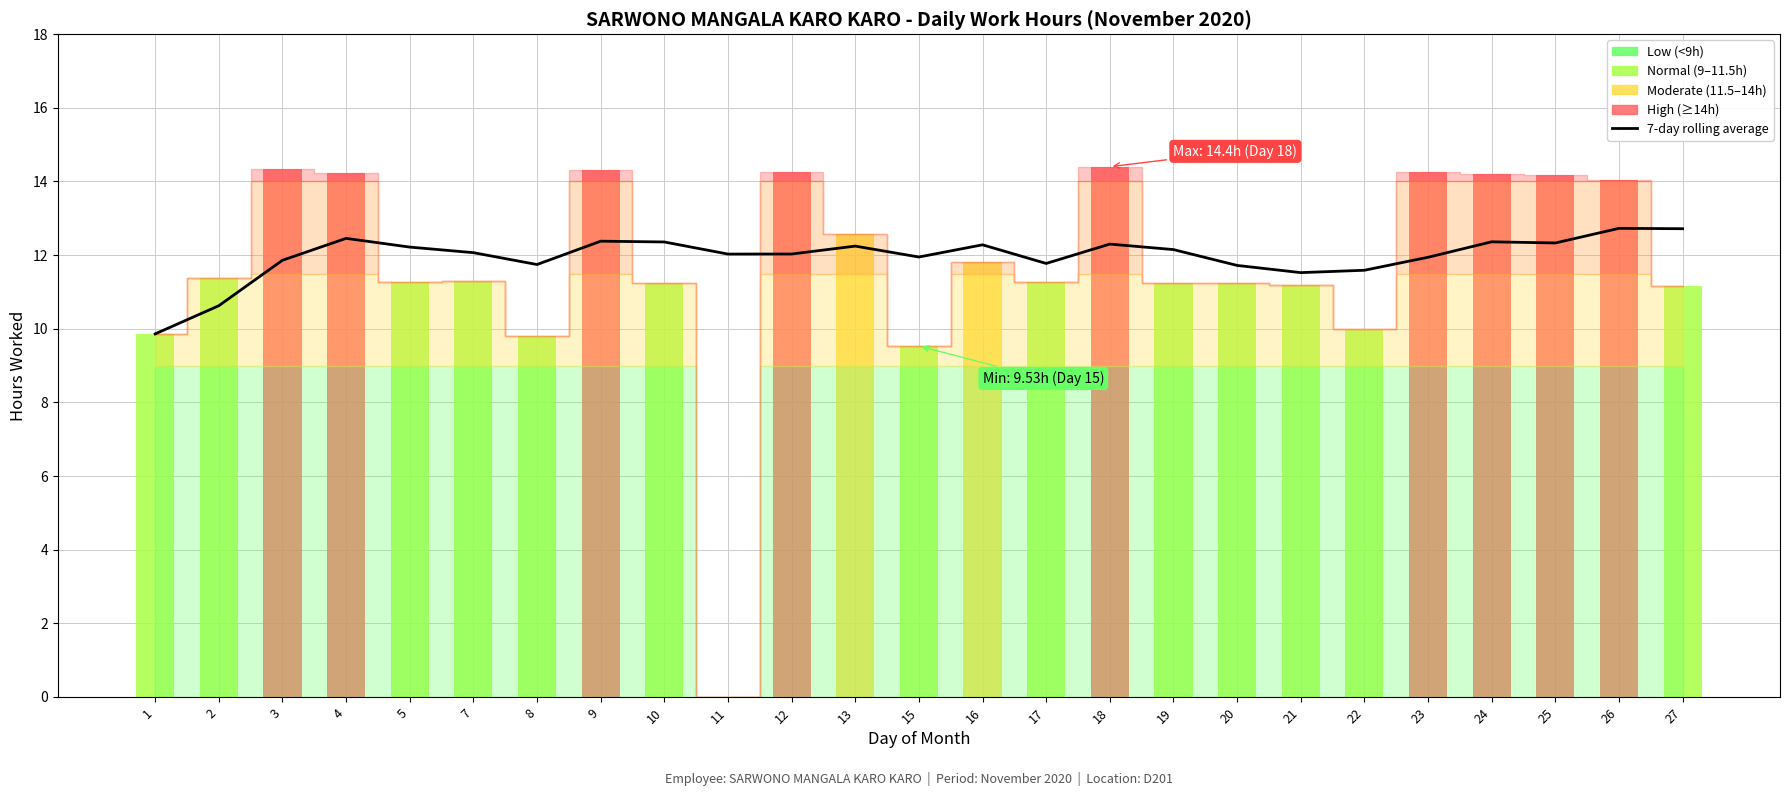

Reading right to left, list all the values displayed in this chart.

27=12.7	26=12.7	25=12.3	24=12.4	23=11.9	22=11.6	21=11.5	20=11.7	19=12.2	18=12.3	17=11.8	16=12.3	15=11.9	13=12.2	12=12.0	11=12.0	10=12.4	9=12.4	8=11.7	7=12.1	5=12.2	4=12.5	3=11.9	2=10.6	1=9.9